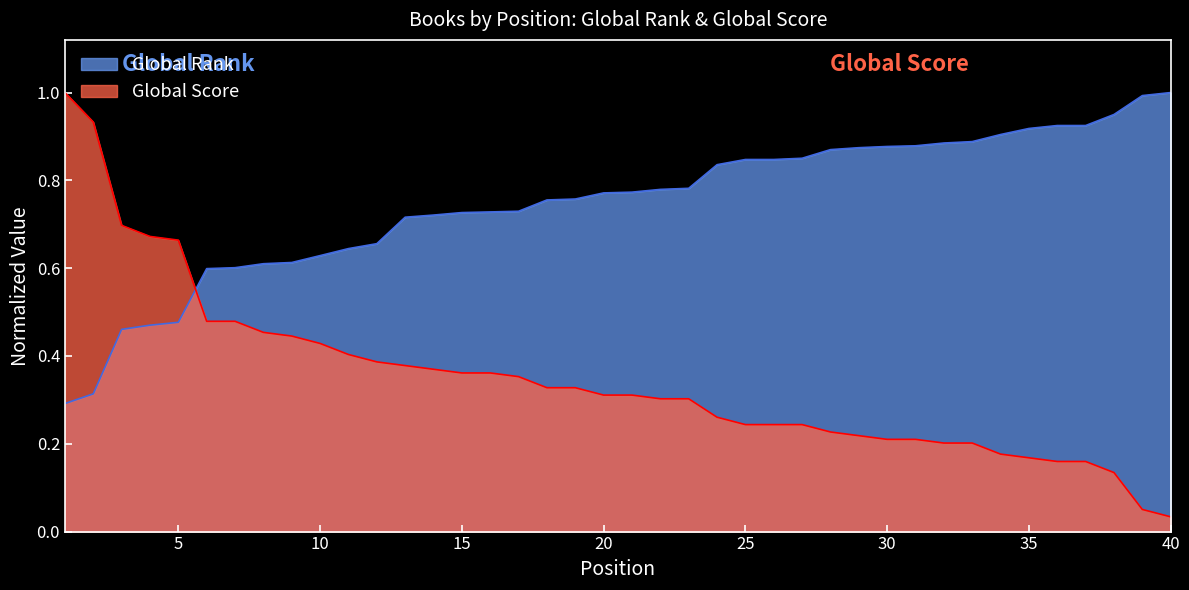

What is the spread (max minus min) of values at 13?

0.3